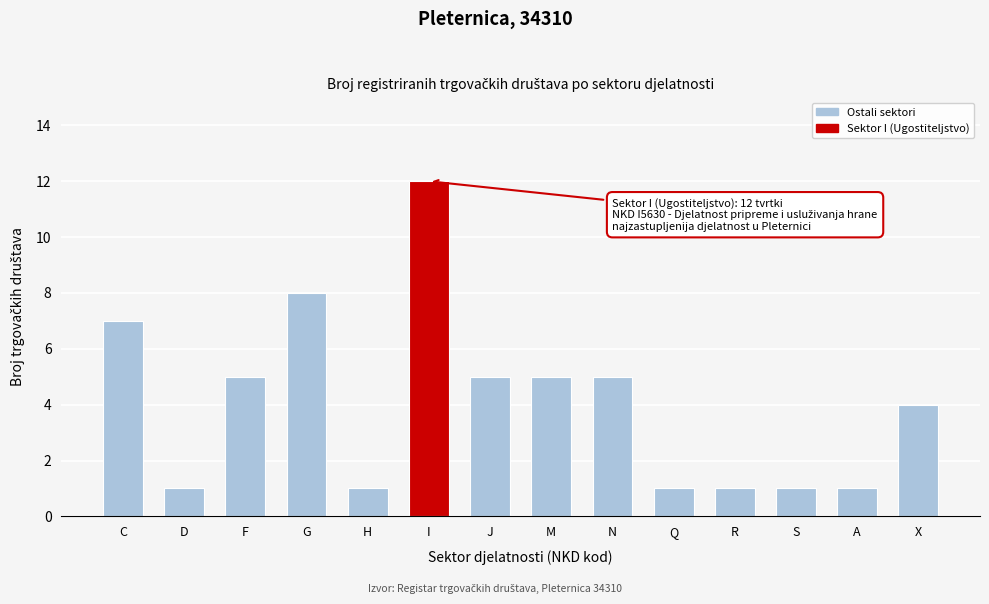

Reading left to right, extract all data points from this chart.

C=7	D=1	F=5	G=8	H=1	I=12	J=5	M=5	N=5	Q=1	R=1	S=1	A=1	X=4